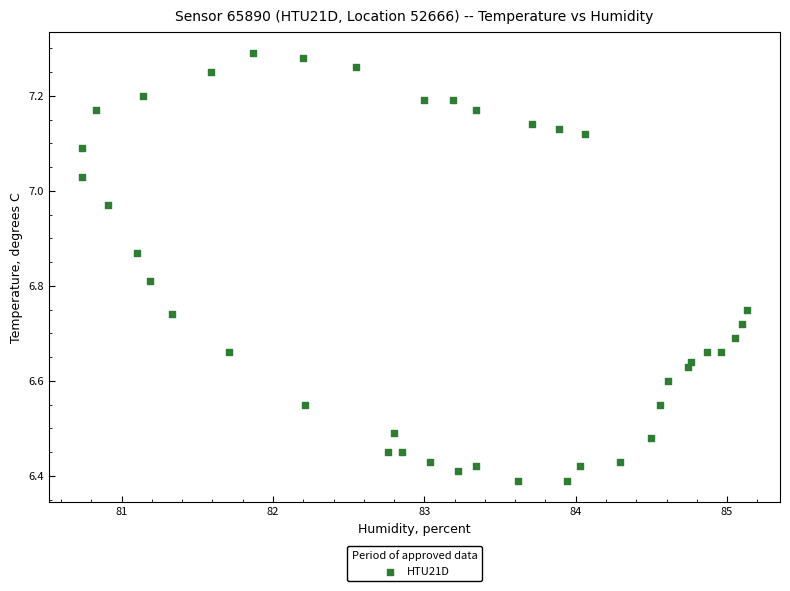

What is the range of Y values (max minus min)?

0.9